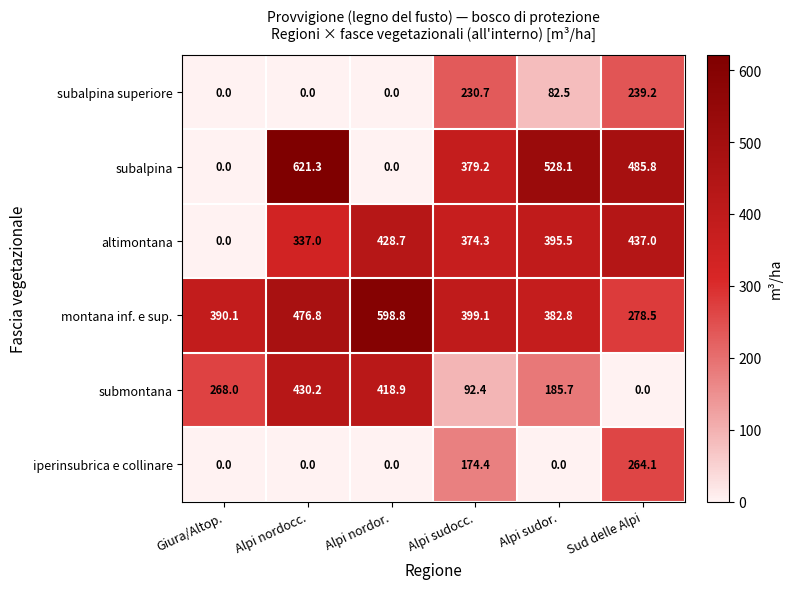

How many positive values does the subalpina superiore series have?

3